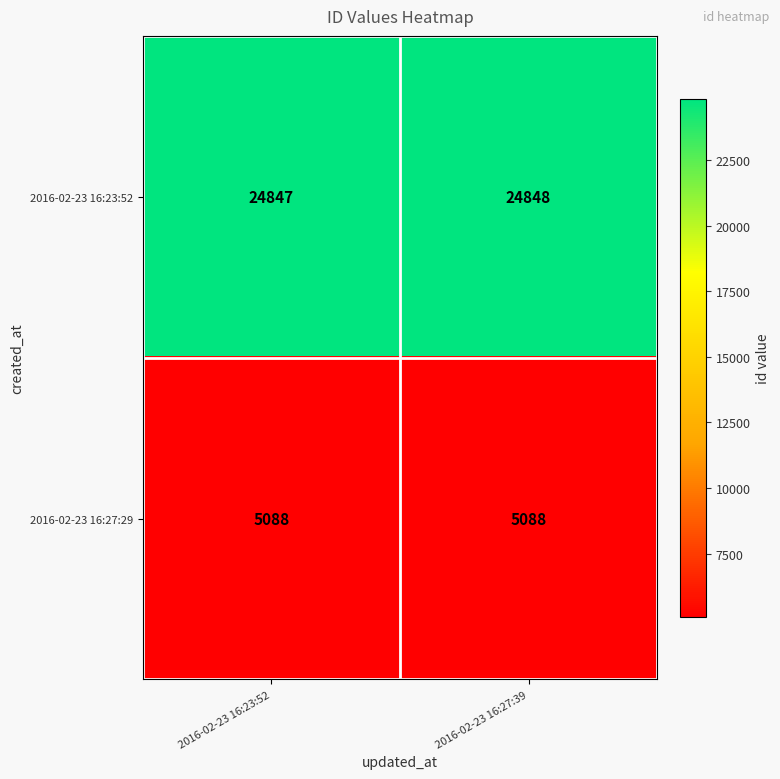

The value of 2016-02-23 16:27:29 at 2016-02-23 16:27:39 is 5088. True or false?

True